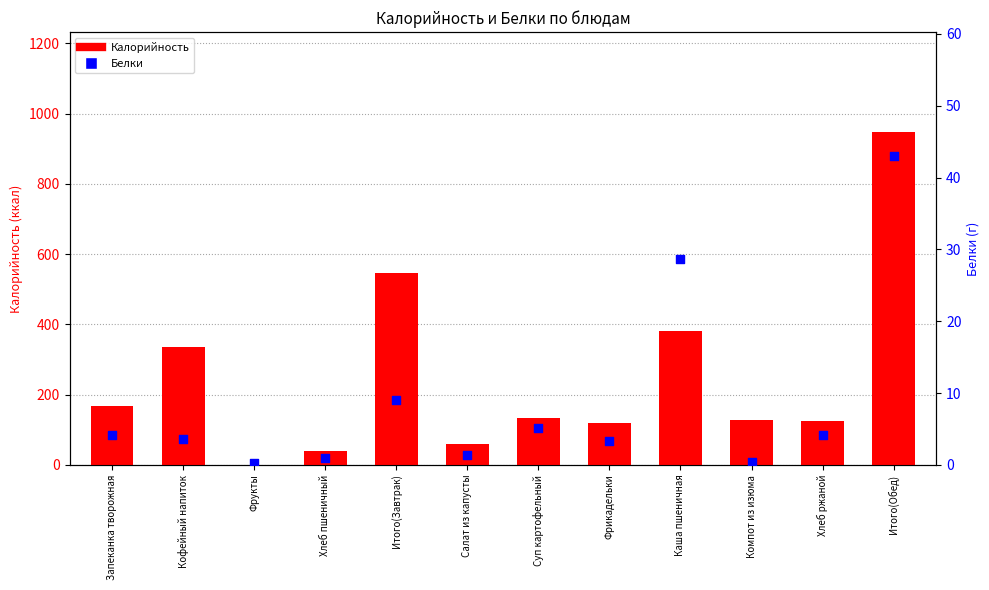

Which series reaches the maximum Y coordinate?

Калорийность